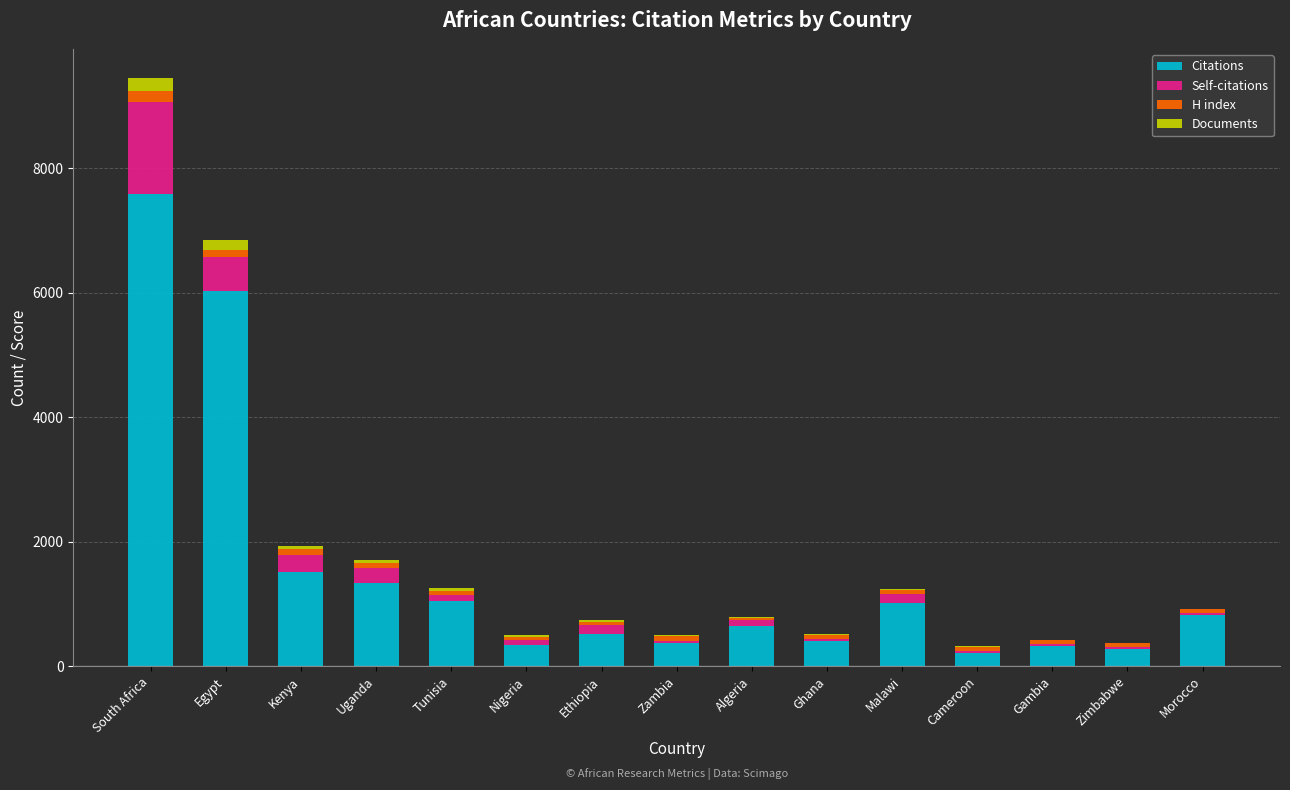

True or false: Citations has a value of 818 at Morocco.

True